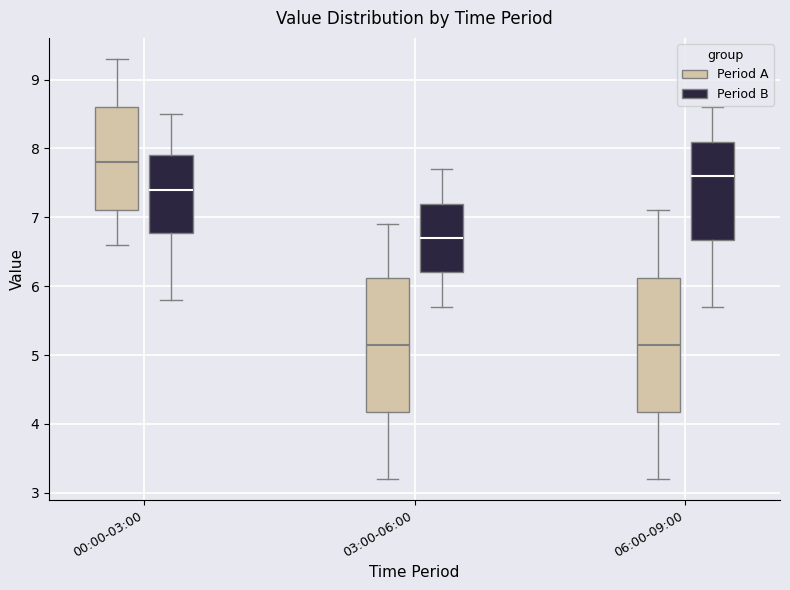

Where is the upper edge of the box for 00:00-03:00 (Period A) on the y-axis? The values are not printed on the chart, so give them approximately, as read against the axis.

8.6